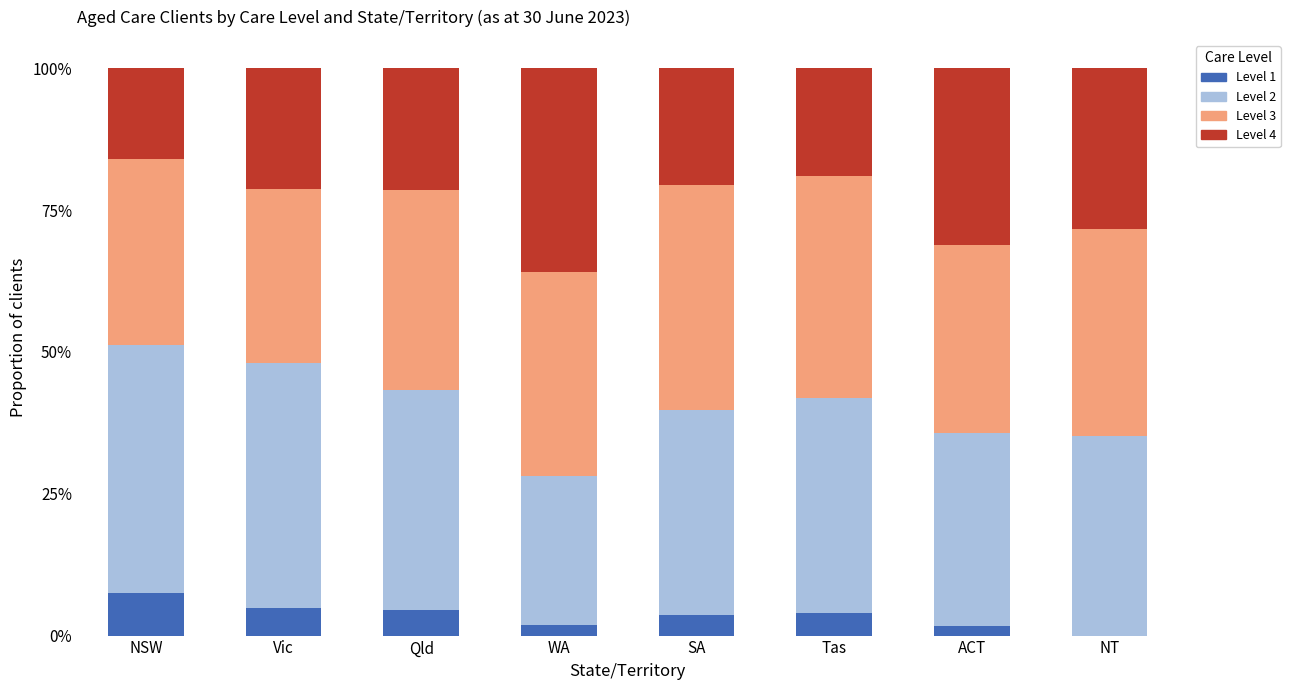

The Level 1 series shows 3.6 at SA. True or false?

True